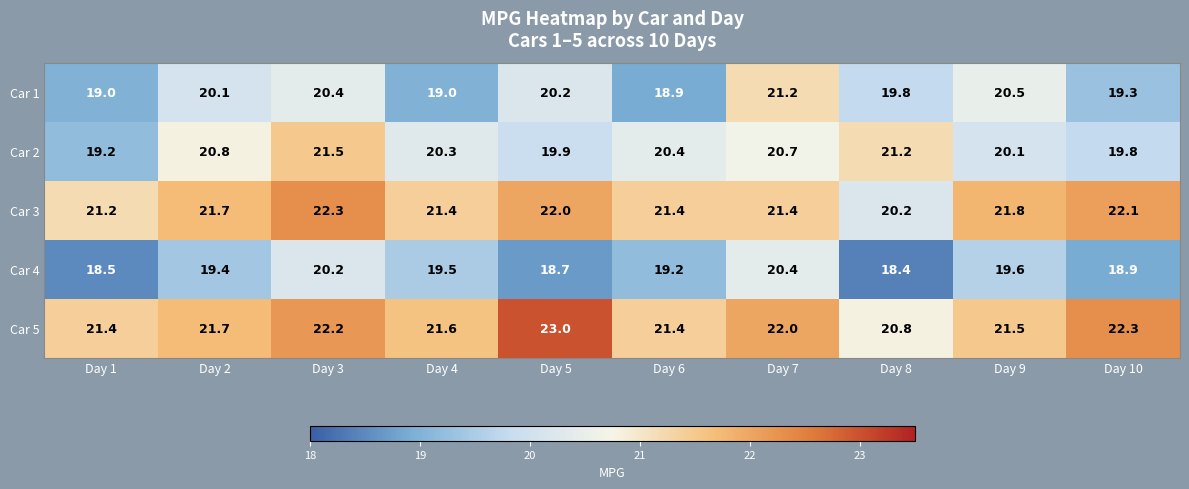

What is the spread (max minus min) of values at Day 4?

2.6